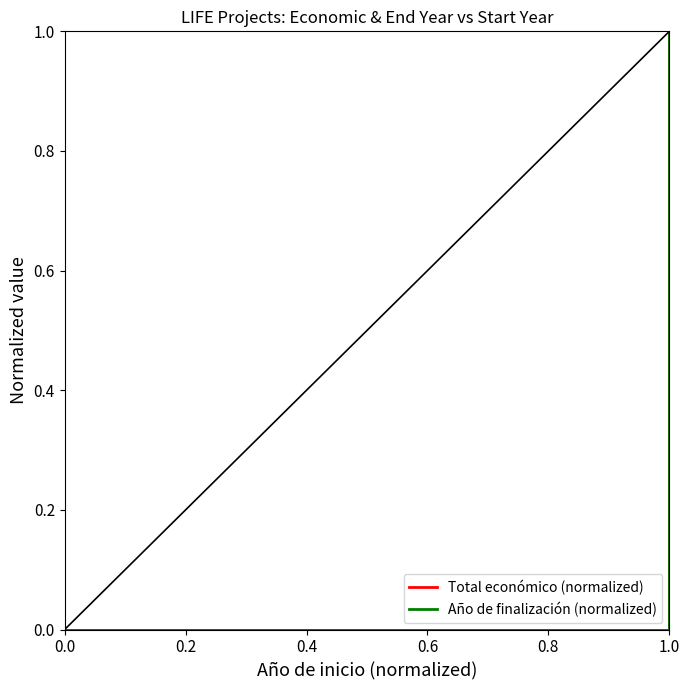

What are all the series names shown in the legend?

Total económico (normalized), Año de finalización (normalized)